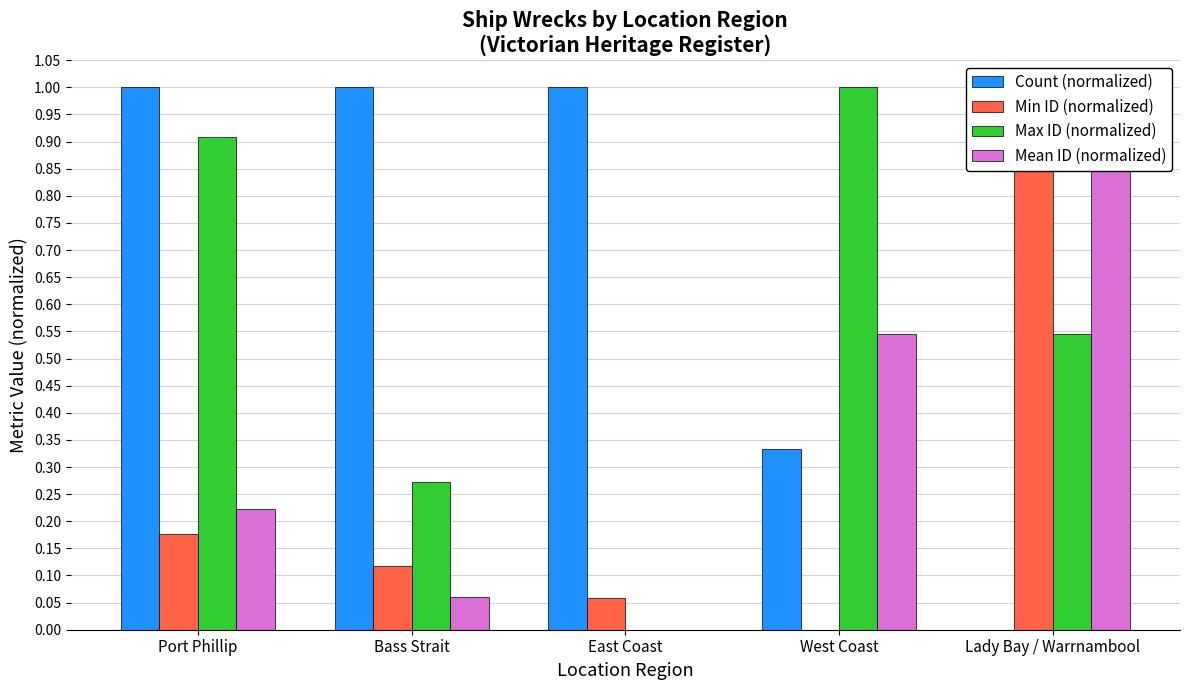

Reading left to right, transcribe all the data shown in this chart.

Count (normalized): 1.0	1.0	1.0	0.3	0.0
Min ID (normalized): 0.2	0.1	0.1	0.0	1.0
Max ID (normalized): 0.9	0.3	0.0	1.0	0.5
Mean ID (normalized): 0.2	0.1	0.0	0.5	1.0